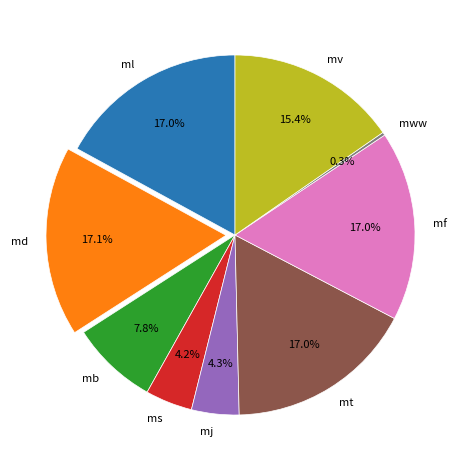

Which slice is the smallest?

mww